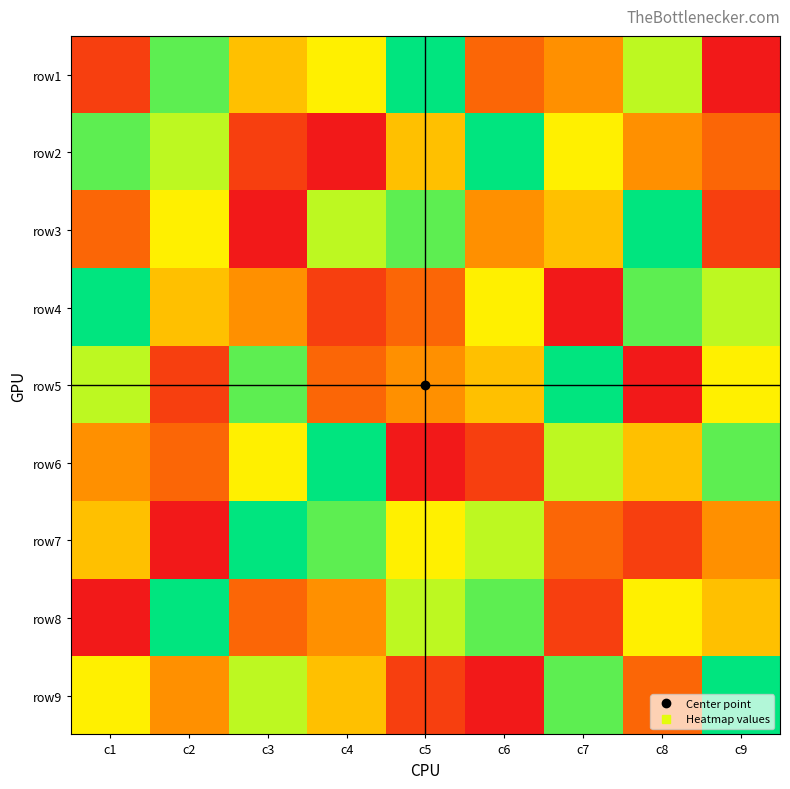

At which category is the sum across all series the highest?

c1